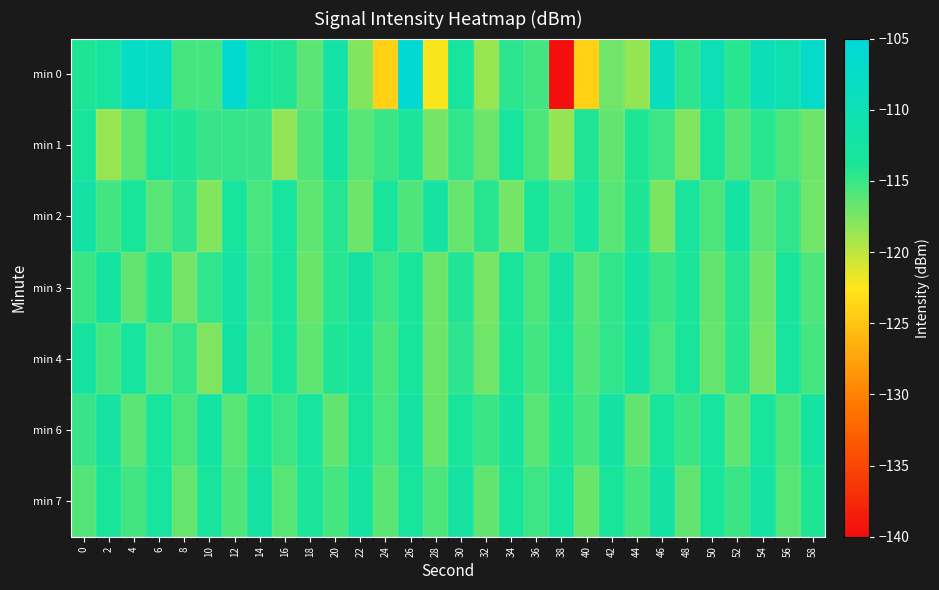

Reading left to right, transcribe all the data shown in this chart.

min 0: 0=-113.9	2=-112.8	4=-107.5	6=-107.8	8=-115.4	10=-115.5	12=-106.3	14=-113.4	16=-114.1	18=-116.3	20=-111.9	22=-117.8	24=-124.1	26=-105.7	28=-122.2	30=-113.1	32=-118.6	34=-114.4	36=-115.3	38=-139.6	40=-124.1	42=-117.1	44=-118.5	46=-108.6	48=-114.5	50=-110.0	52=-114.4	54=-109.5	56=-110.7	58=-107.2
min 1: 0=-113.3	2=-118.6	4=-116.5	6=-112.9	8=-113.9	10=-114.9	12=-114.9	14=-114.9	16=-118.3	18=-115.9	20=-112.5	22=-116.2	24=-115.1	26=-113.8	28=-117.3	30=-114.6	32=-116.9	34=-113.2	36=-115.7	38=-118.4	40=-114.1	42=-116.5	44=-113.9	46=-115.2	48=-117.6	50=-113.5	52=-116.0	54=-114.4	56=-115.8	58=-117.0
min 2: 0=-112.1	2=-115.3	4=-113.7	6=-116.2	8=-114.5	10=-117.8	12=-113.1	14=-115.6	16=-112.9	18=-116.4	20=-114.2	22=-117.0	24=-113.4	26=-115.9	28=-112.6	30=-116.7	32=-114.3	34=-117.2	36=-113.6	38=-115.4	40=-112.8	42=-116.1	44=-114.0	46=-117.5	48=-113.3	50=-115.7	52=-112.5	54=-116.3	56=-114.6	58=-117.1
min 3: 0=-115.0	2=-112.4	4=-116.6	6=-113.9	8=-117.3	10=-114.7	12=-112.2	14=-115.5	16=-113.1	18=-116.8	20=-114.4	22=-112.0	24=-115.2	26=-113.7	28=-116.9	30=-114.1	32=-117.4	34=-113.5	36=-115.8	38=-112.6	40=-116.3	42=-114.6	44=-112.3	46=-115.1	48=-113.8	50=-116.5	52=-114.2	54=-117.0	56=-113.4	58=-115.9
min 4: 0=-112.7	2=-115.4	4=-113.0	6=-116.2	8=-114.8	10=-117.6	12=-112.1	14=-115.9	16=-113.6	18=-116.4	20=-114.0	22=-112.5	24=-115.7	26=-113.2	28=-116.9	30=-114.5	32=-117.1	34=-113.8	36=-115.3	38=-112.9	40=-116.0	42=-114.7	44=-112.3	46=-115.6	48=-113.4	50=-116.7	52=-114.3	54=-117.2	56=-113.0	58=-115.5
min 6: 0=-114.9	2=-112.6	4=-116.3	6=-113.1	8=-115.8	10=-112.4	12=-116.1	14=-113.7	16=-115.2	18=-112.8	20=-116.5	22=-113.3	24=-115.6	26=-112.2	28=-116.8	30=-113.5	32=-115.0	34=-112.7	36=-116.2	38=-113.8	40=-115.4	42=-112.1	44=-116.6	46=-113.4	48=-115.1	50=-112.9	52=-116.4	54=-113.2	56=-115.7	58=-112.5
min 7: 0=-116.0	2=-113.6	4=-115.3	6=-112.8	8=-116.7	10=-113.4	12=-115.9	14=-112.2	16=-116.1	18=-113.8	20=-115.5	22=-112.4	24=-116.3	26=-113.1	28=-115.7	30=-112.6	32=-116.5	34=-113.3	36=-115.2	38=-112.9	40=-116.8	42=-113.5	44=-115.4	46=-112.1	48=-116.6	50=-113.7	52=-115.1	54=-112.3	56=-116.2	58=-113.9